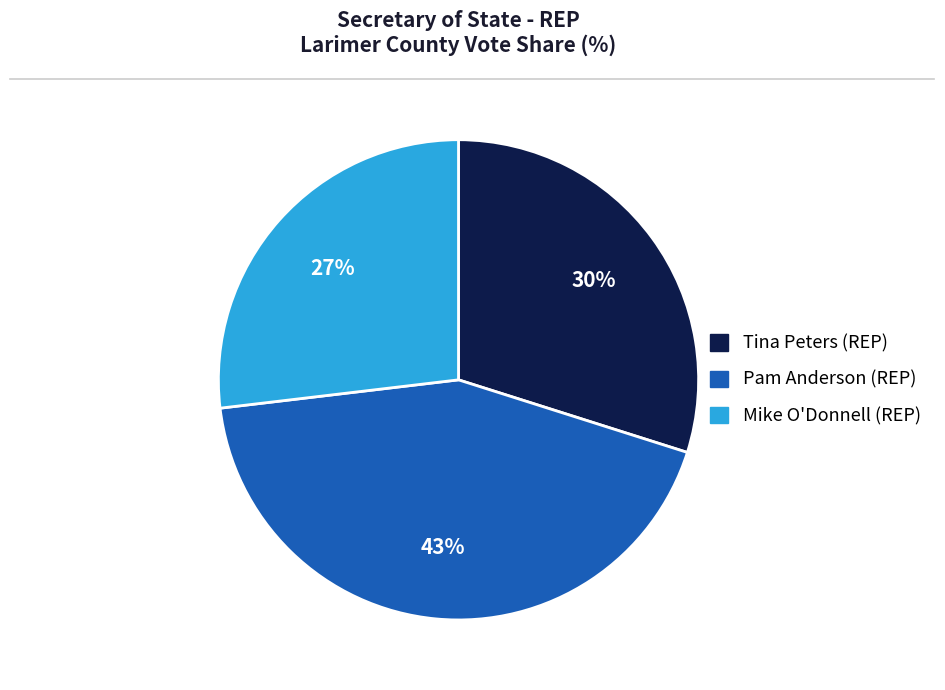

What percentage is the Tina Peters (REP) slice, to the nearest percent?

30%